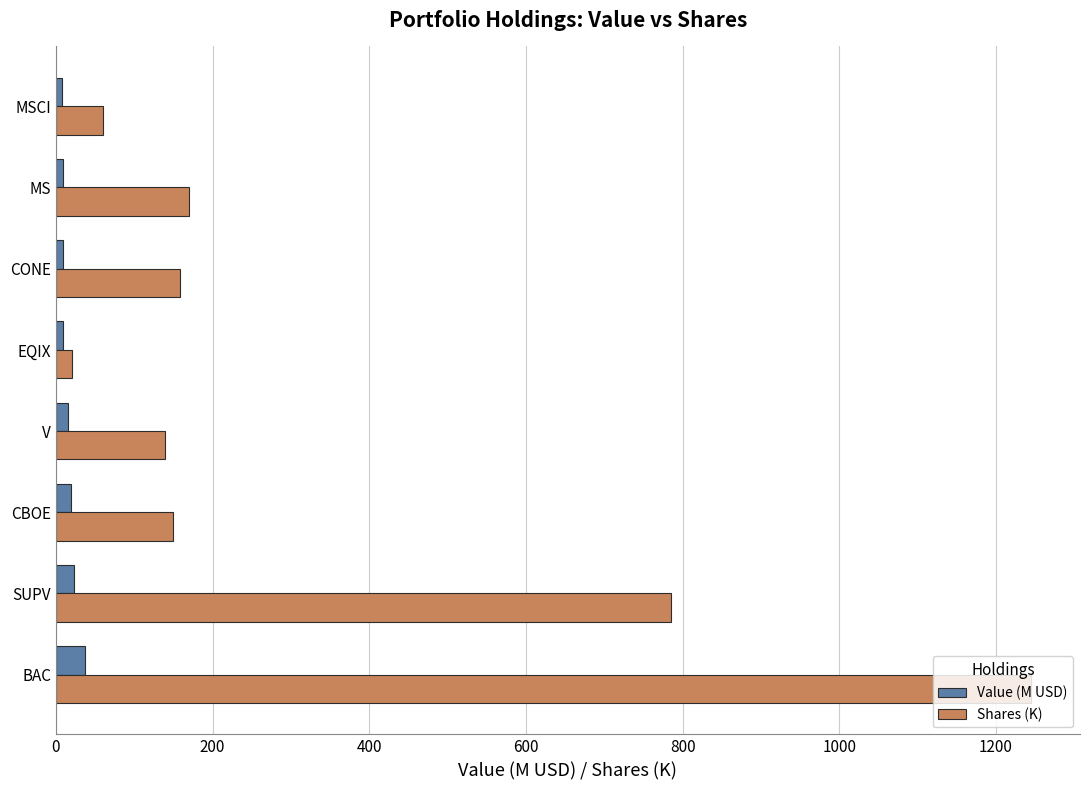

Is it true that Shares (K) equals 138.8 at V?

True